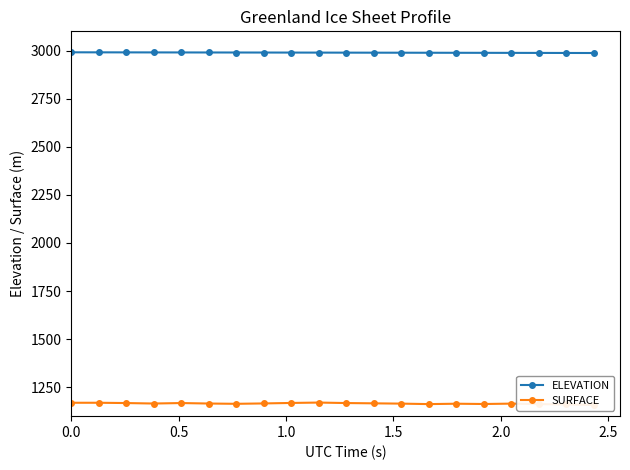

What is the value of the ELEVATION point at the 2nd from the left?

2990.8